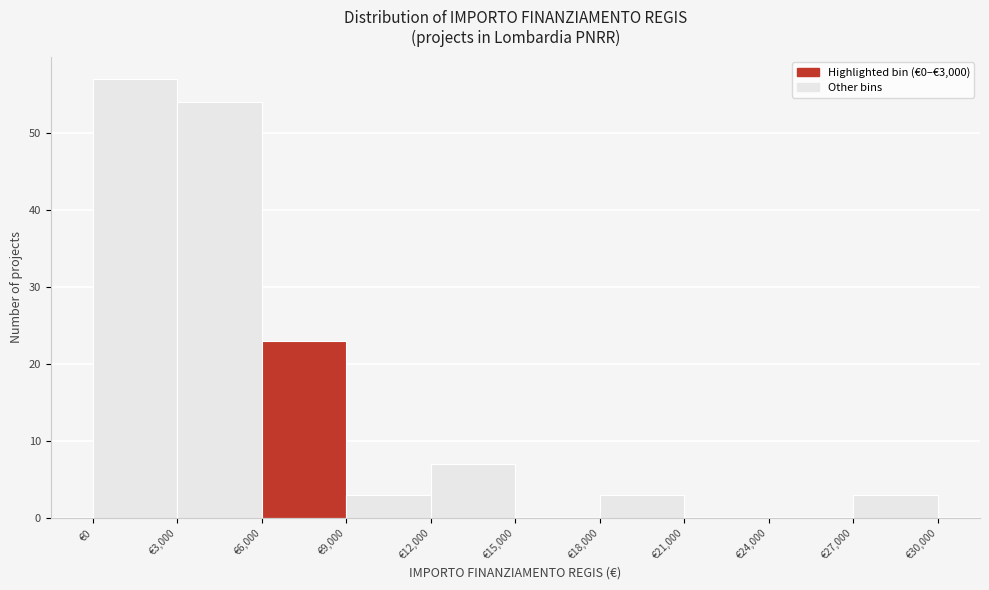

Reading left to right, list every bar in this chart as the range it spans on the x-axis followed by its height. The values are not printed on the chart, so give them approximately, as read against the axis.

0 to 3000: 57
3000 to 6000: 54
6000 to 9000: 23
9000 to 12000: 3
12000 to 15000: 7
15000 to 18000: 0
18000 to 21000: 3
21000 to 24000: 0
24000 to 27000: 0
27000 to 30000: 3